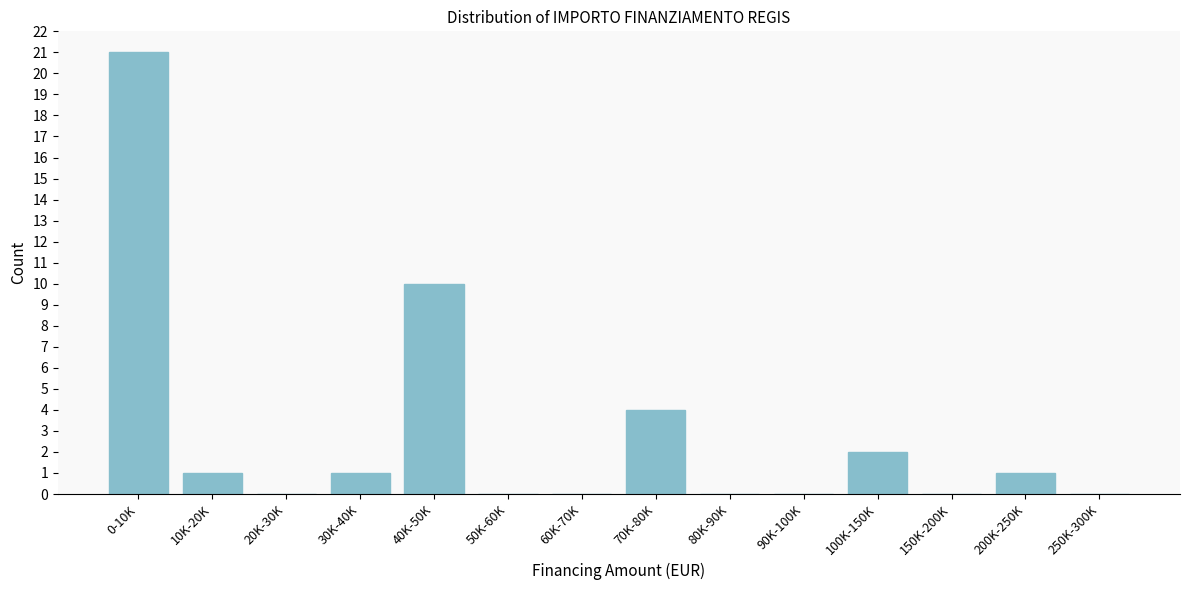

Reading left to right, transcribe all the data shown in this chart.

0-10K=21	10K-20K=1	20K-30K=0	30K-40K=1	40K-50K=10	50K-60K=0	60K-70K=0	70K-80K=4	80K-90K=0	90K-100K=0	100K-150K=2	150K-200K=0	200K-250K=1	250K-300K=0